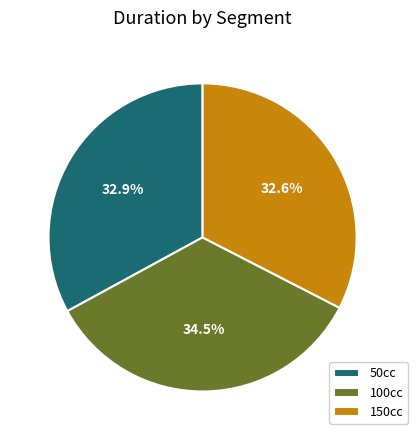

Which has a higher value, 100cc or 150cc?

100cc